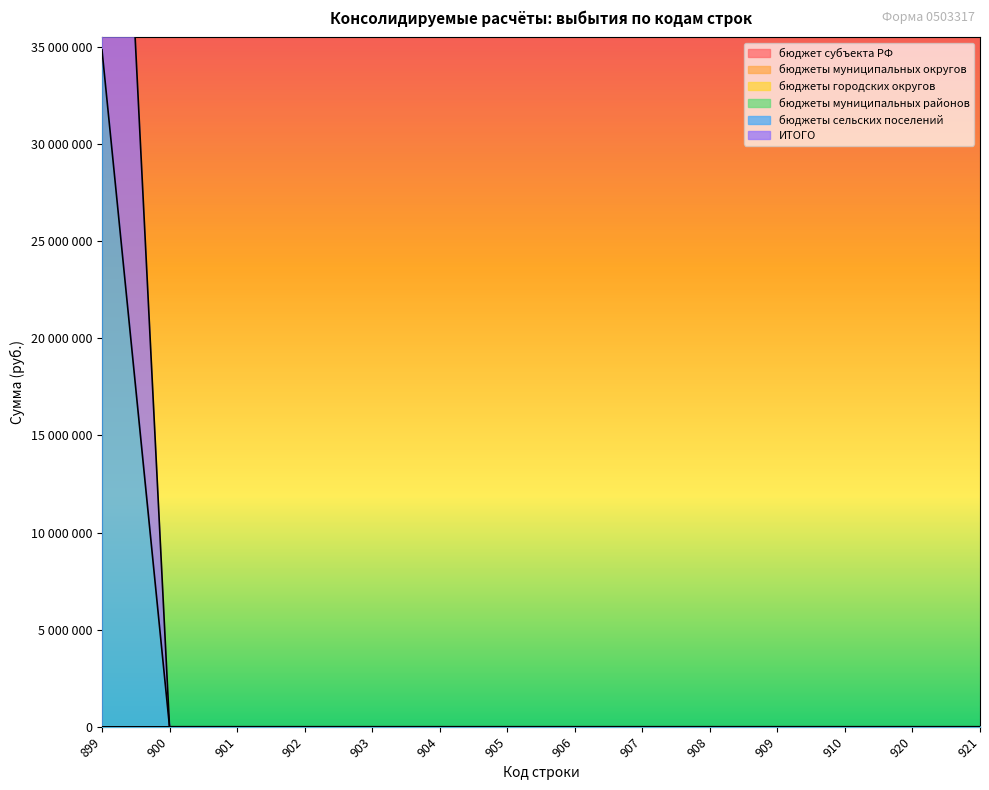

Reading left to right, transcribe all the data shown in this chart.

бюджет субъекта РФ: 899=0.0	900=0.0	901=0.0	902=0.0	903=0.0	904=0.0	905=0.0	906=0.0	907=0.0	908=0.0	909=0.0	910=0.0	920=0.0	921=0.0
бюджеты муниципальных округов: 899=0.0	900=0.0	901=0.0	902=0.0	903=0.0	904=0.0	905=0.0	906=0.0	907=0.0	908=0.0	909=0.0	910=0.0	920=0.0	921=0.0
бюджеты городских округов: 899=0.0	900=0.0	901=0.0	902=0.0	903=0.0	904=0.0	905=0.0	906=0.0	907=0.0	908=0.0	909=0.0	910=0.0	920=0.0	921=0.0
бюджеты муниципальных районов: 899=0.0	900=0.0	901=0.0	902=0.0	903=0.0	904=0.0	905=0.0	906=0.0	907=0.0	908=0.0	909=0.0	910=0.0	920=0.0	921=0.0
бюджеты сельских поселений: 899=34858894.2	900=0.0	901=0.0	902=0.0	903=0.0	904=0.0	905=0.0	906=0.0	907=0.0	908=0.0	909=0.0	910=0.0	920=0.0	921=0.0
ИТОГО: 899=34858894.2	900=0.0	901=0.0	902=0.0	903=0.0	904=0.0	905=0.0	906=0.0	907=0.0	908=0.0	909=0.0	910=0.0	920=0.0	921=0.0